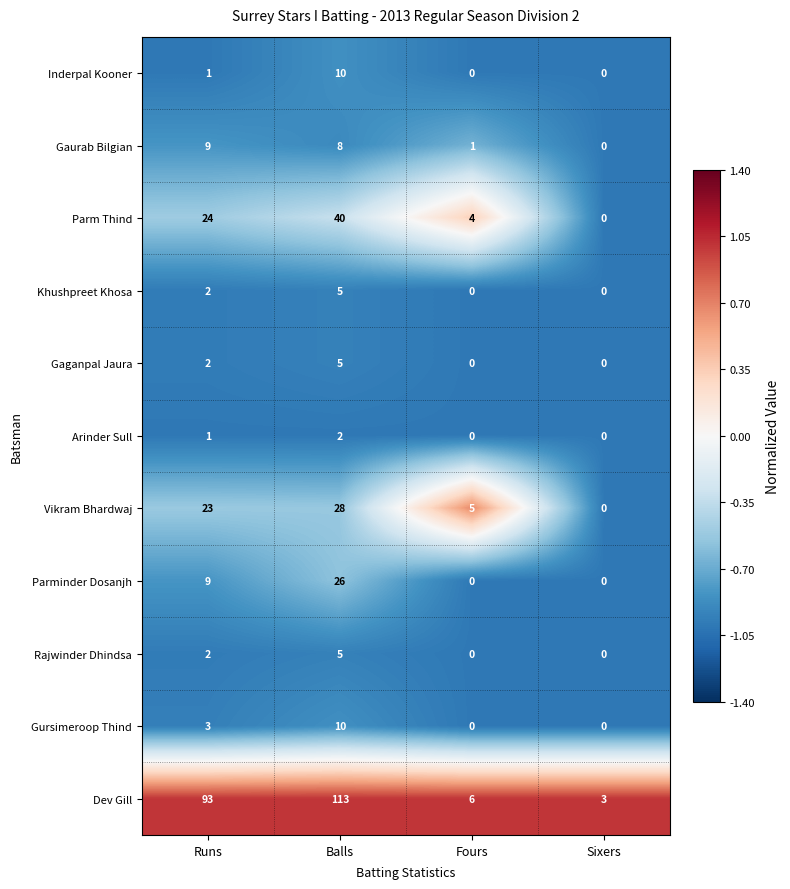

At which category does the chart reach its peak across all series?

Balls